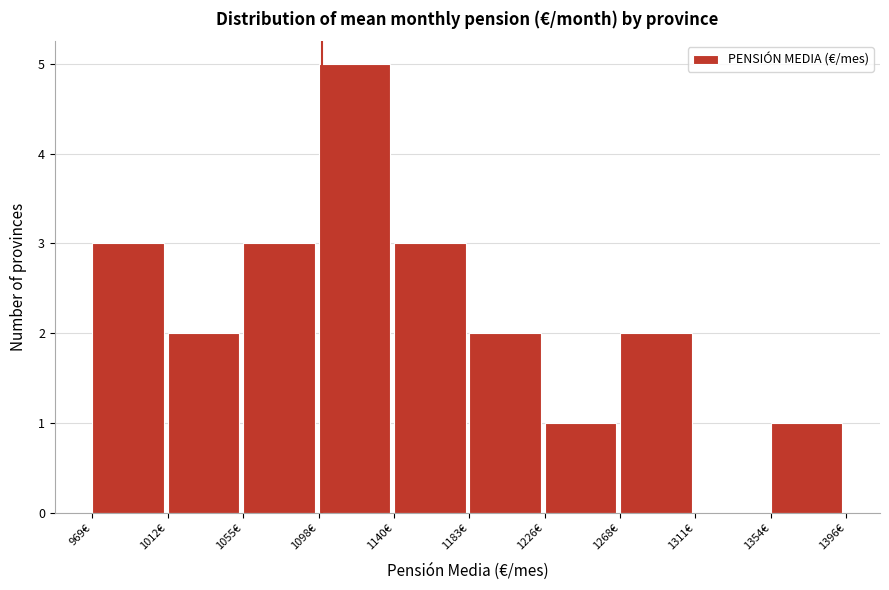

Which range on the x-axis has the tallest bar?

1100 to 1140